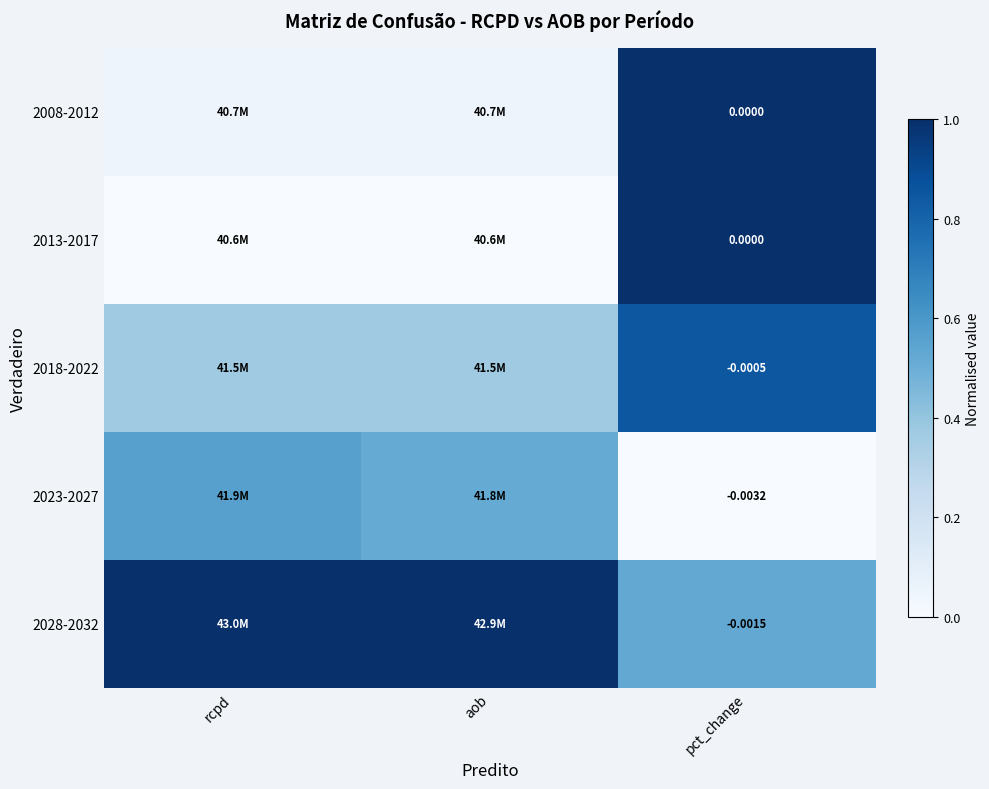

Is the value of 2008-2012 at pct_change greater than the value of 2018-2022 at pct_change?

Yes